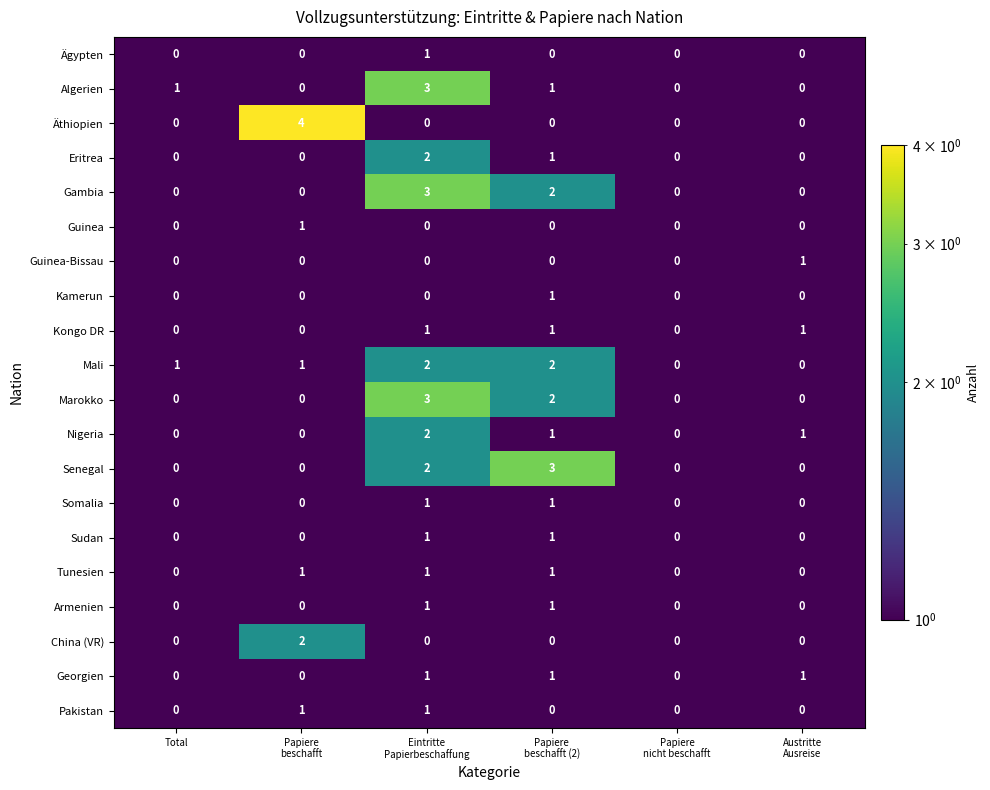

Which series has the largest range (max minus min)?

Äthiopien